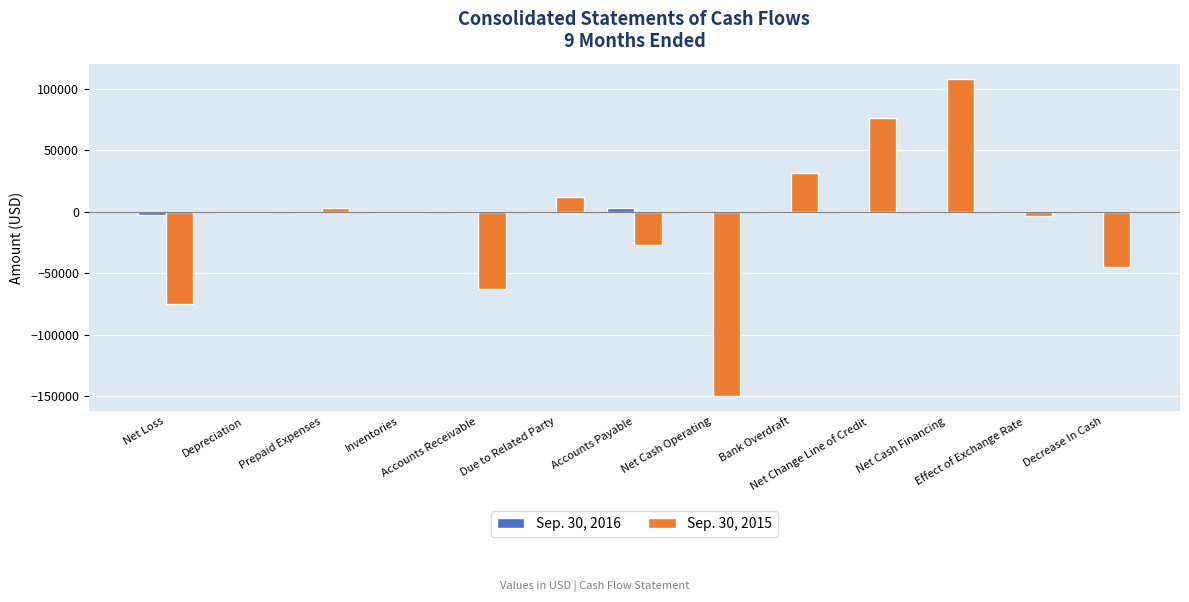

Which series has the largest range (max minus min)?

Sep. 30, 2015